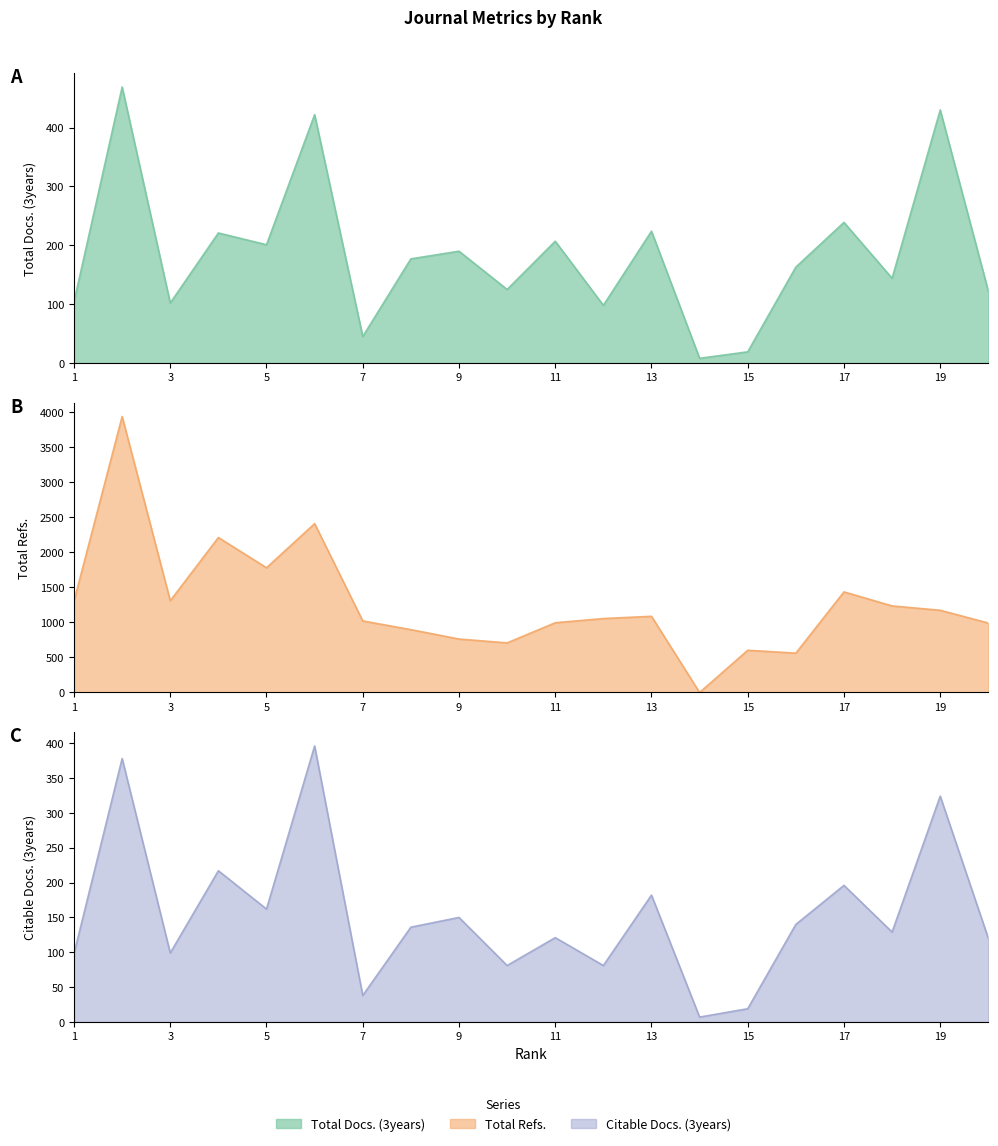

Which series has the largest range (max minus min)?

Total Refs.